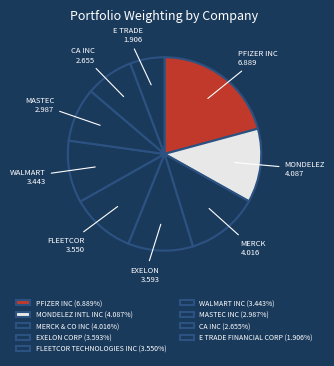

The MONDELEZ INTL INC slice represents 22% of the pie. True or false?

False